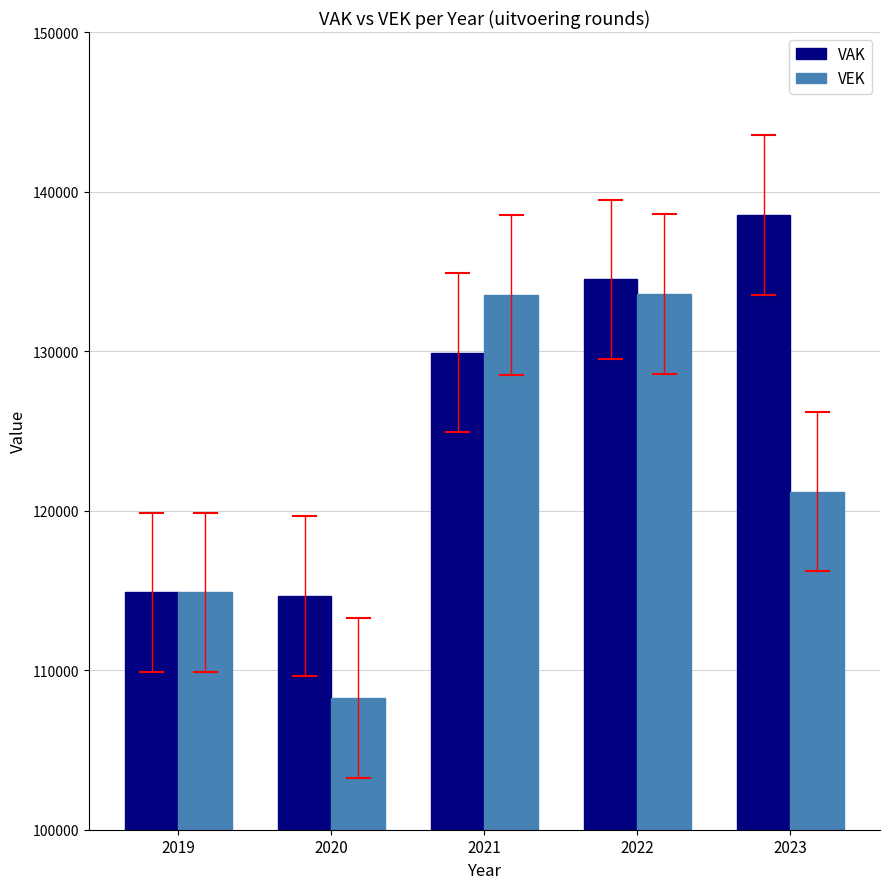

What is the spread (max minus min) of values at 2023?

17346